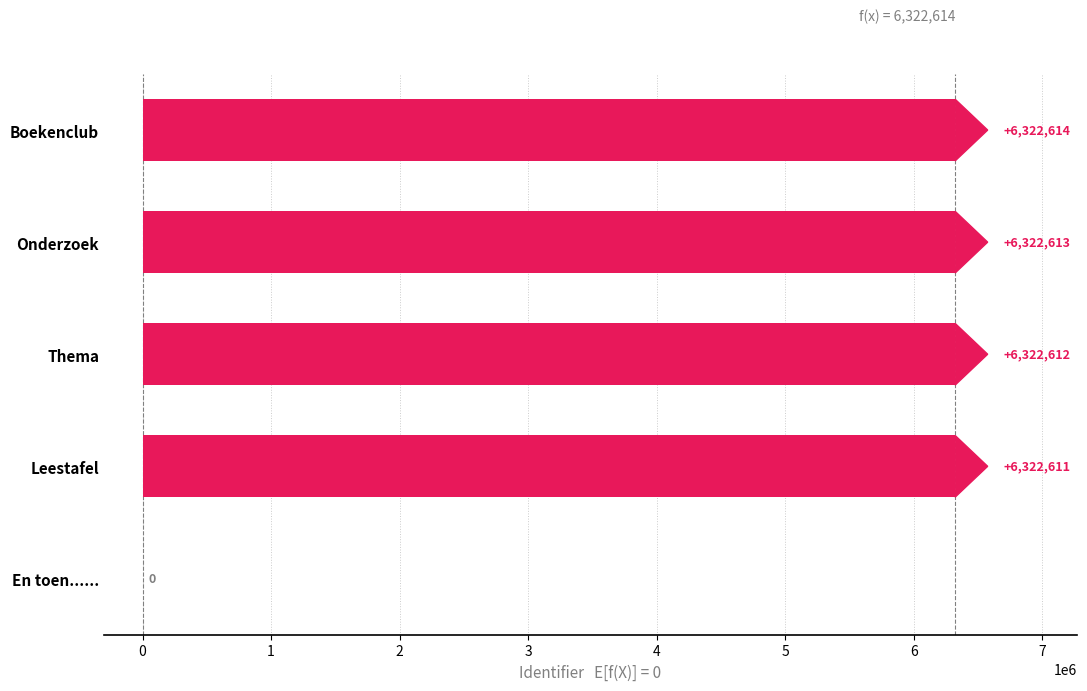

Reading top to bottom, extract all data points from this chart.

Boekenclub=6322614	Onderzoek=6322613	Thema=6322612	Leestafel=6322611	En toen......=0